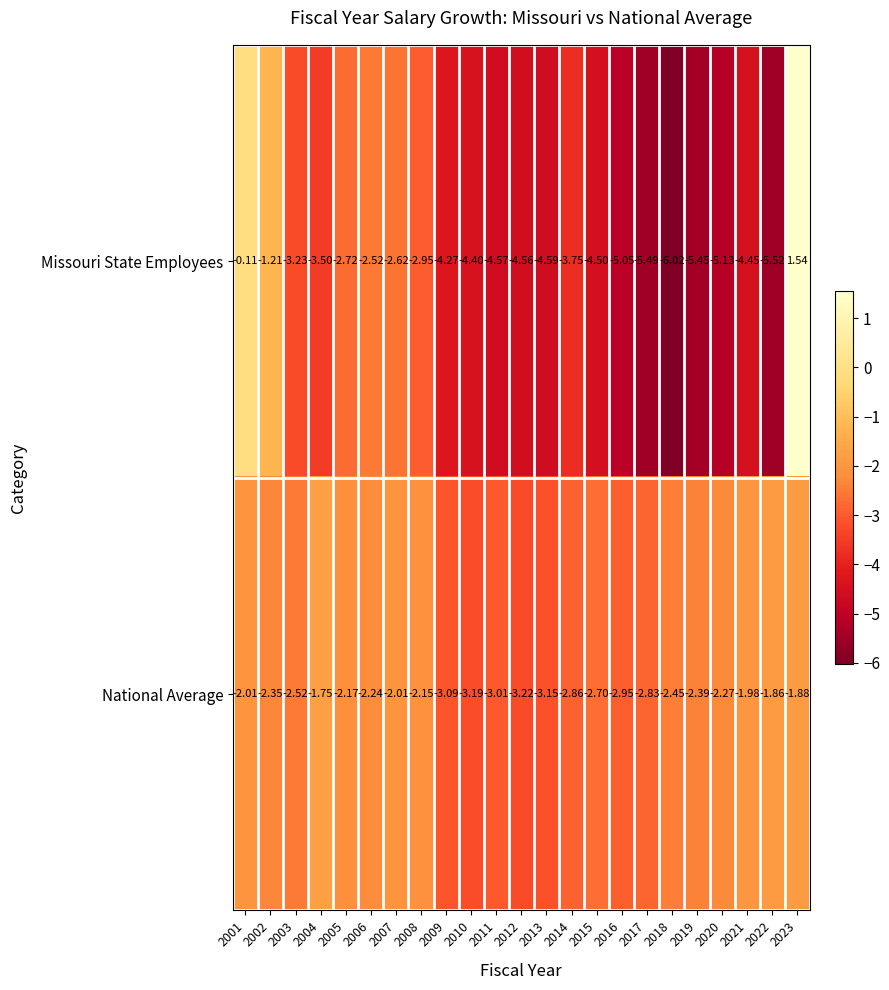

At 2015, list the series in order from largest to smallest.

National Average, Missouri State Employees